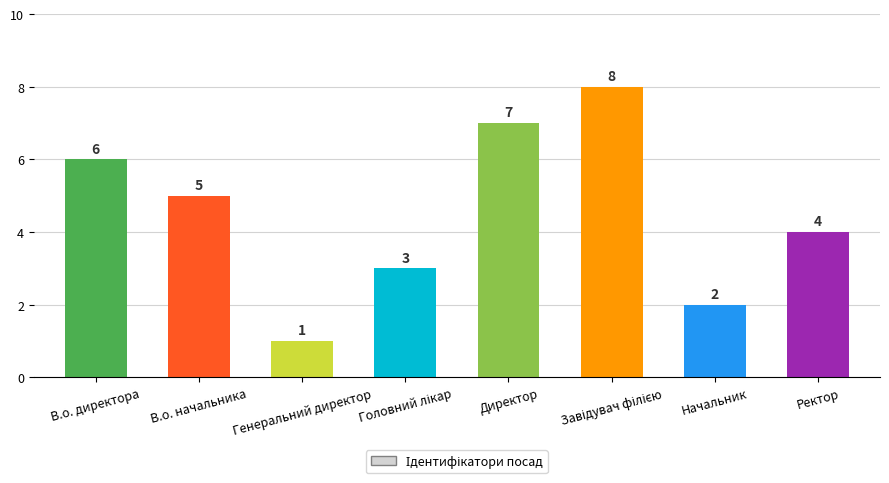

Reading right to left, transcribe all the data shown in this chart.

4	2	8	7	3	1	5	6